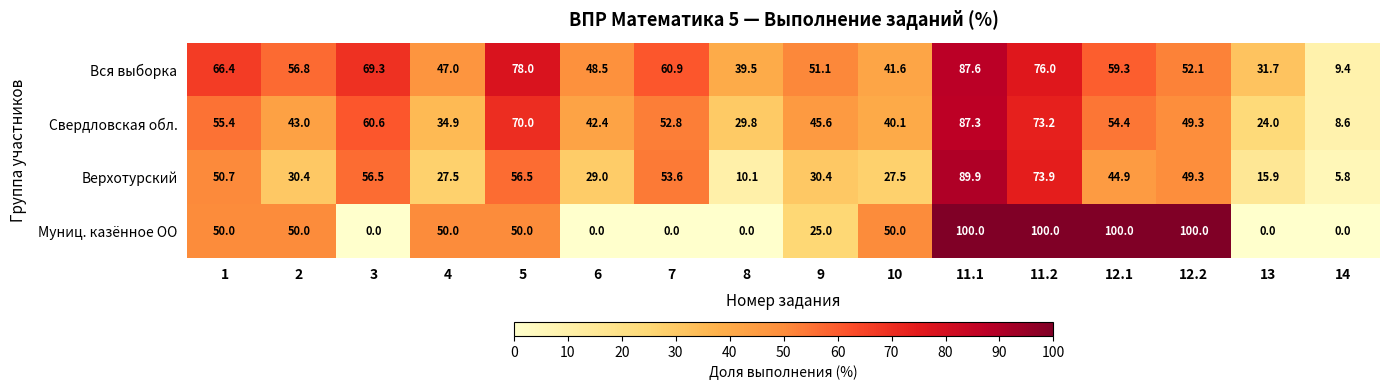

At 11.2, list the series in order from largest to smallest.

Муниц. казённое ОО, Вся выборка, Верхотурский, Свердловская обл.